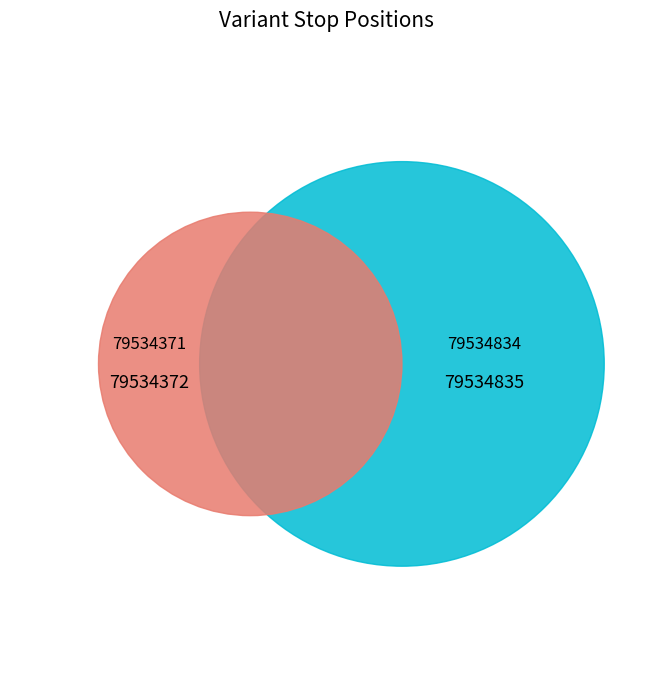

Which slice is the largest?

79534834